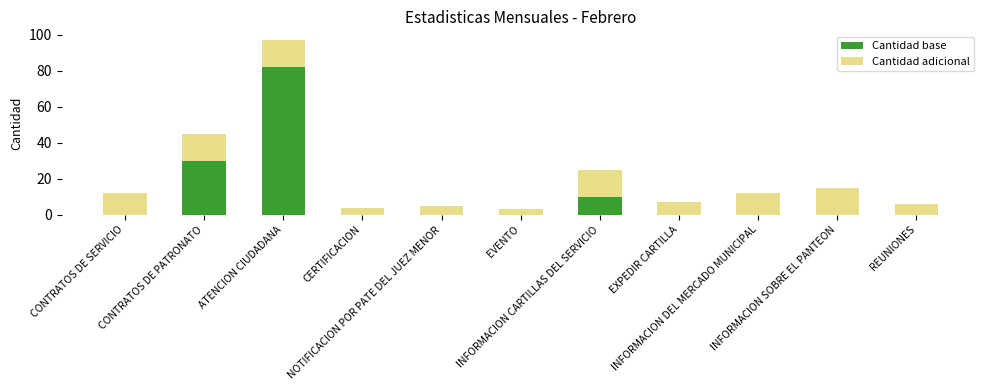

What is the highest value of the Cantidad base series?

82